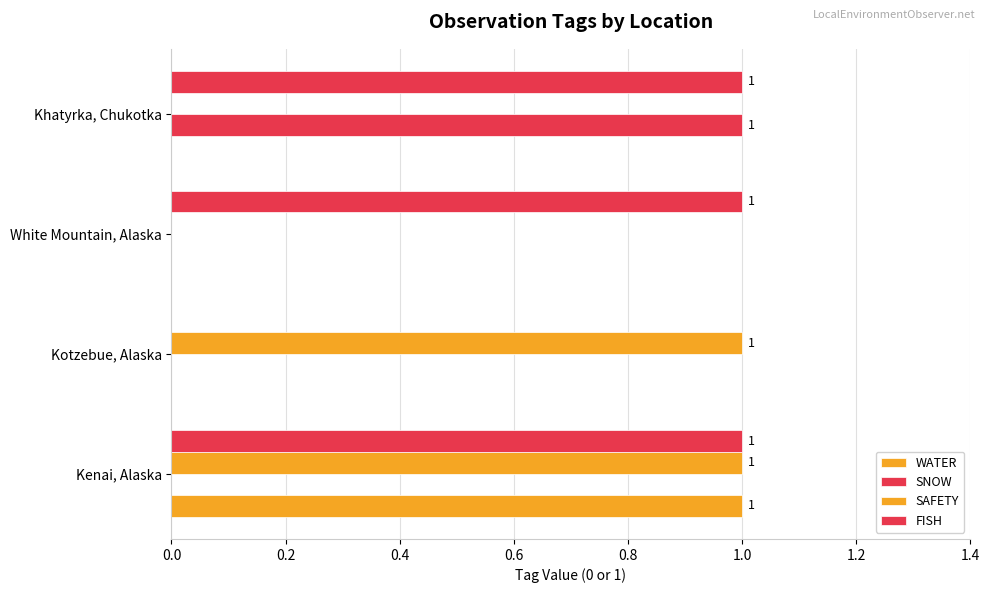

At how many categories does at least one series exceed 0?

4